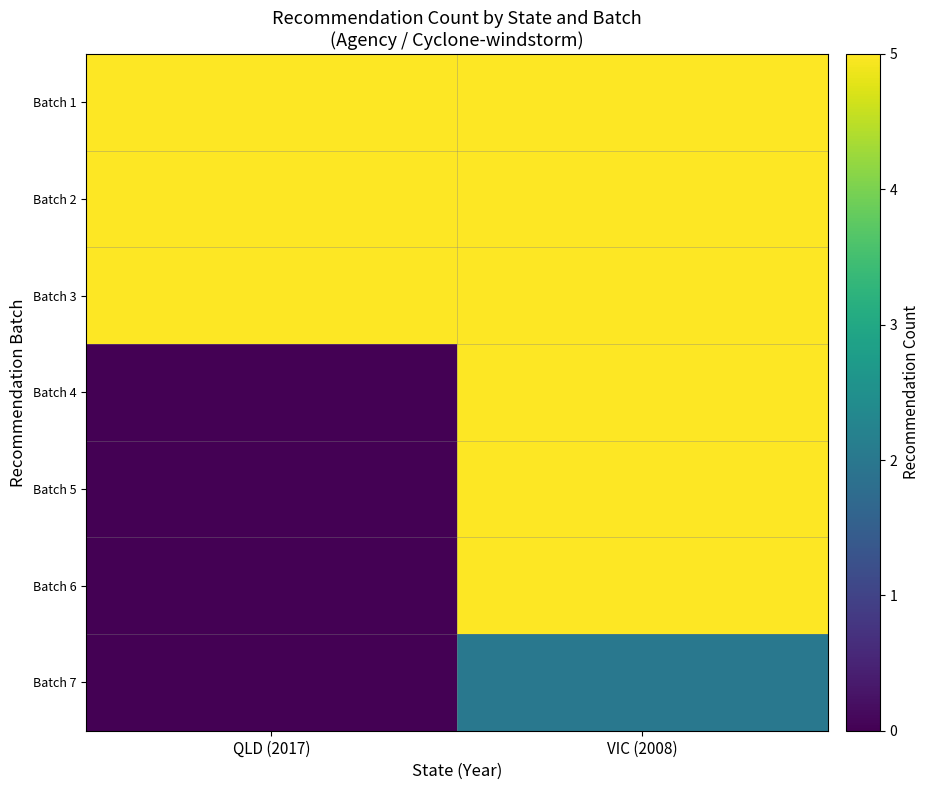

What is the difference between the highest and lowest values at VIC (2008)?

3